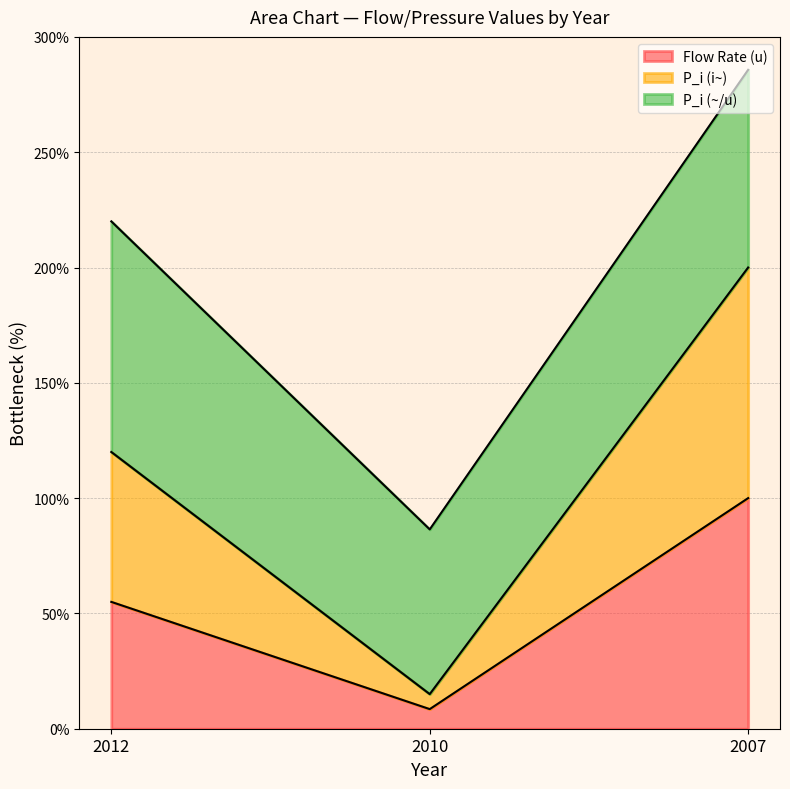

What are all the series names shown in the legend?

Flow Rate (u), P_i (i~), P_i (~/u)